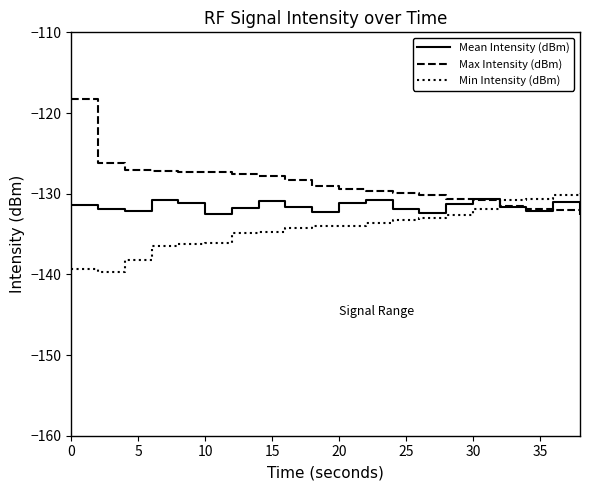

Rank the series by their average value, from lowest to highest.

Min Intensity (dBm), Mean Intensity (dBm), Max Intensity (dBm)